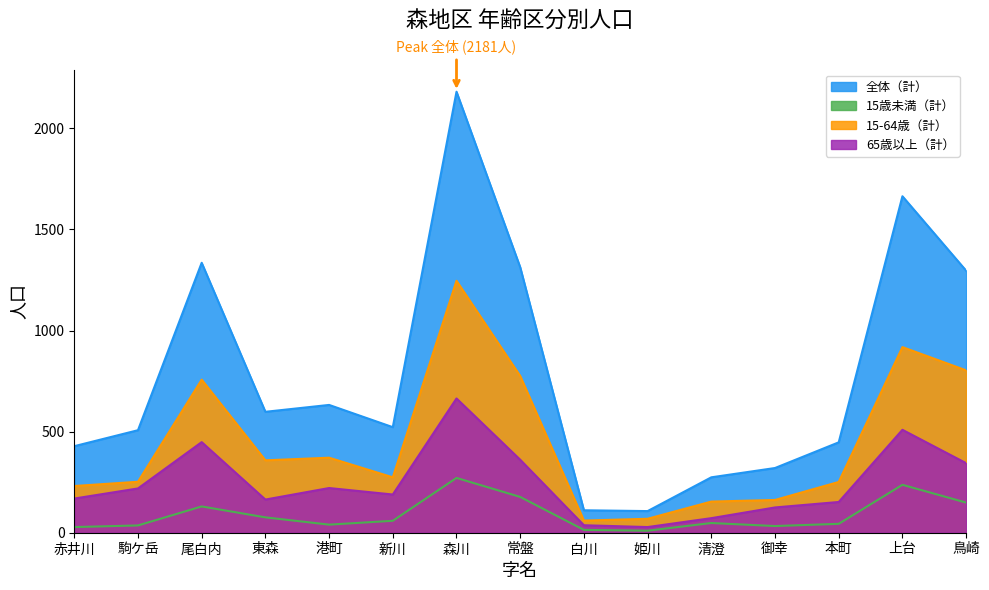

At which category does 15-64歳（計） reach its first local peak?

尾白内